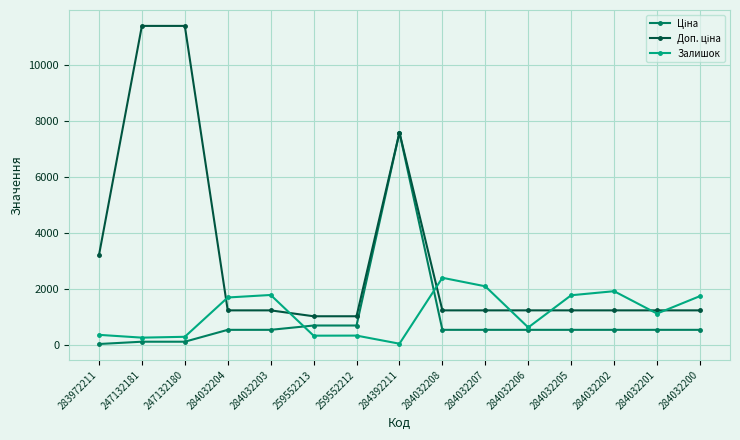

At which category is the sum across all series the highest?

284392211